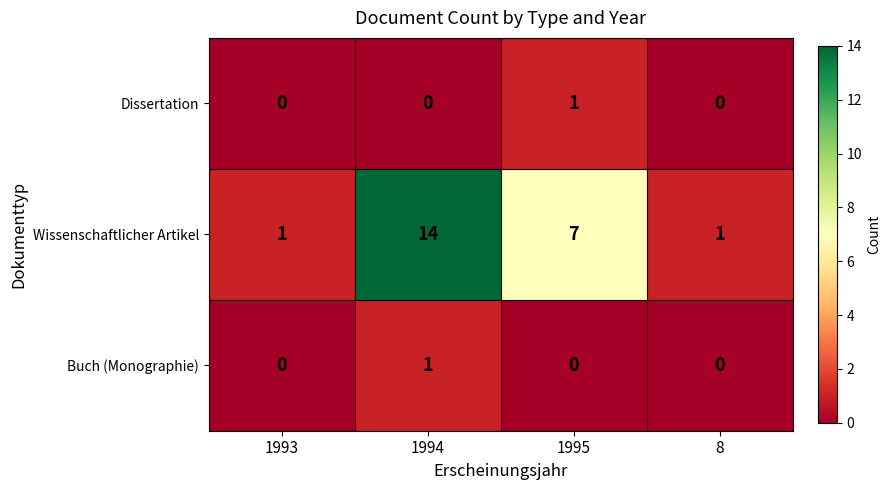

What is the highest value of the Wissenschaftlicher Artikel series?

14